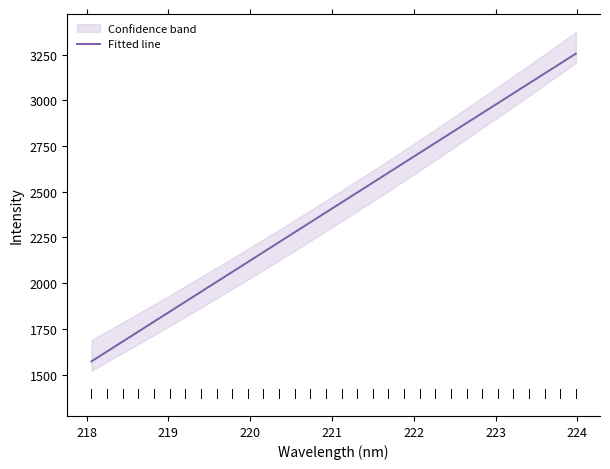

What is the lowest value of the Fitted line series?

1571.9